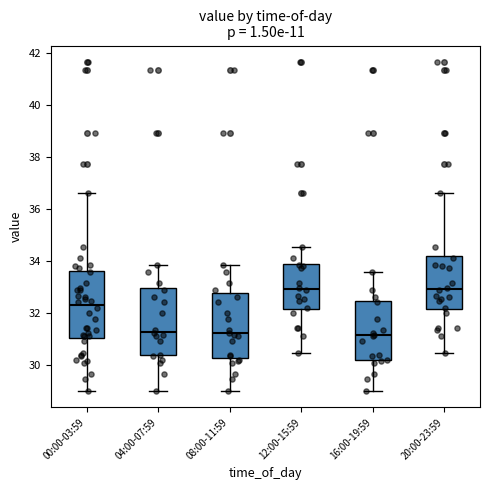

Reading left to right, read every box against the y-axis: the position of its median line, the range the box covers, and the ends of its whiskers. The values are not printed on the chart, so give them approximately, as read against the axis.

00:00-03:59: median 32.4, box 31.0 to 33.6, whiskers 29.0 to 36.6
04:00-07:59: median 31.2, box 30.4 to 33.0, whiskers 29.0 to 33.8
08:00-11:59: median 31.2, box 30.2 to 32.8, whiskers 29.0 to 33.8
12:00-15:59: median 33.0, box 32.2 to 33.8, whiskers 30.4 to 34.6
16:00-19:59: median 31.2, box 30.2 to 32.4, whiskers 29.0 to 33.6
20:00-23:59: median 33.0, box 32.2 to 34.2, whiskers 30.4 to 36.6